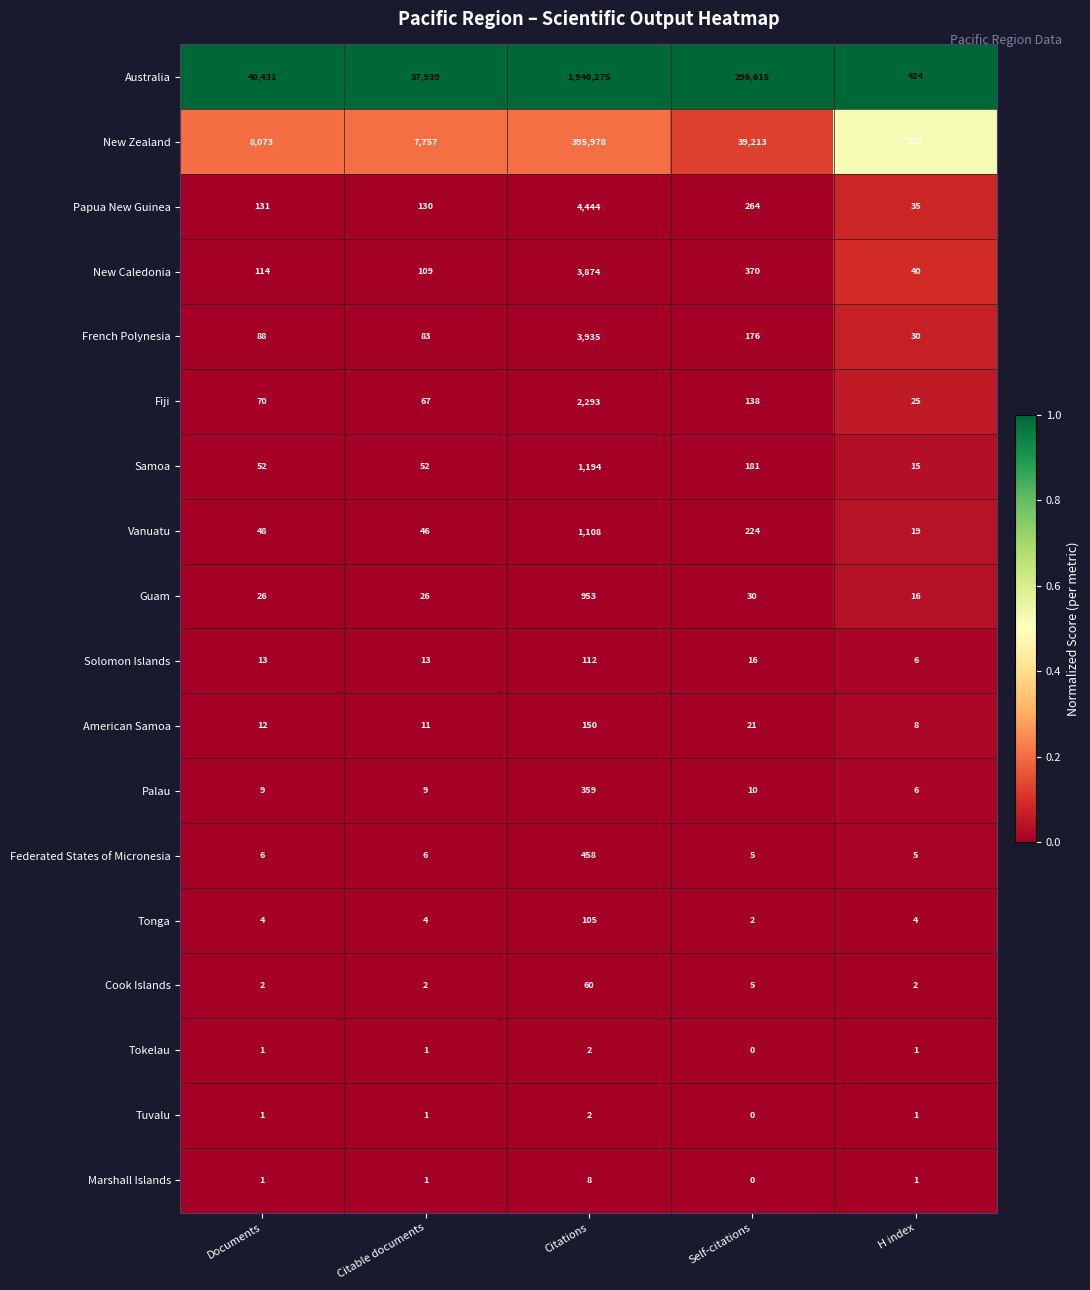

At how many categories does at least one series exceed 0?

5